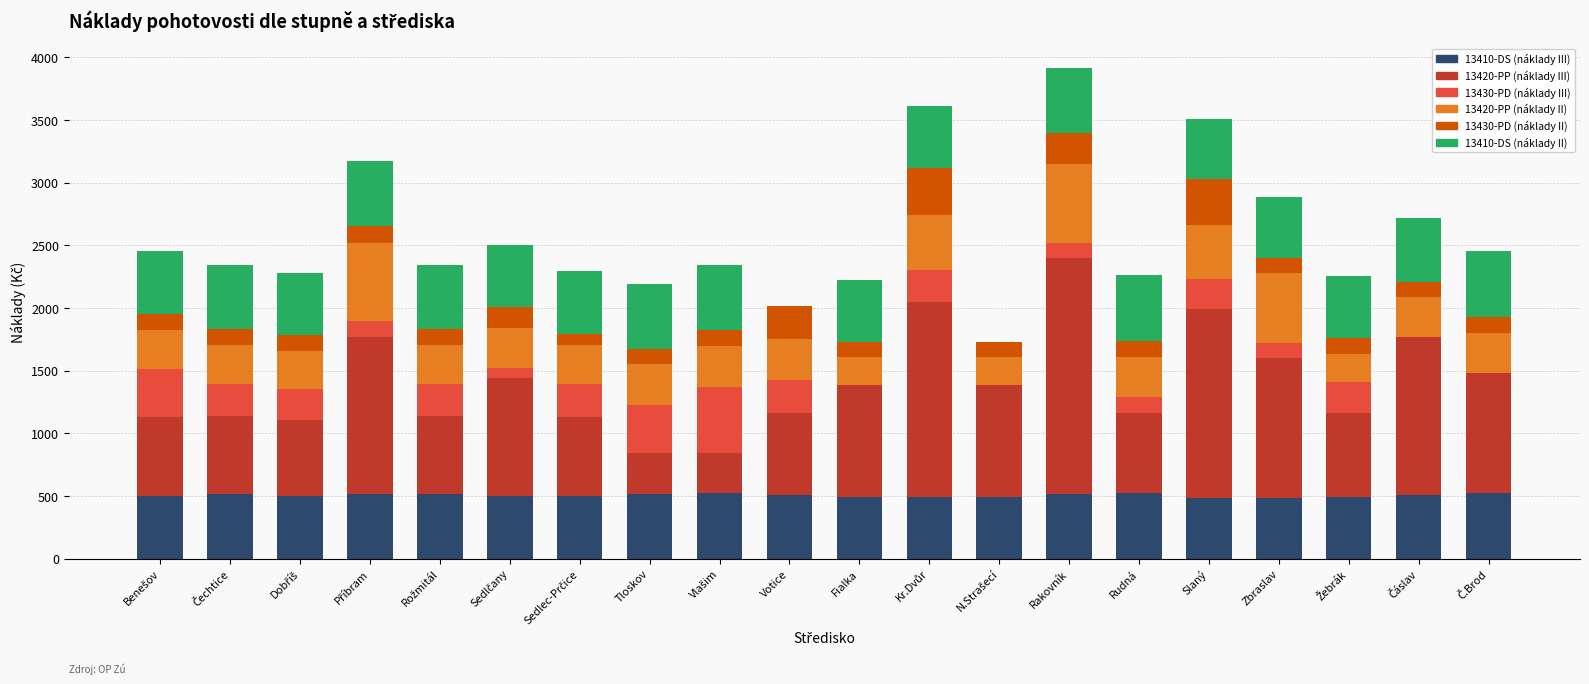

The value of 13410-DS (náklady III) at Votice is 507.2. True or false?

True